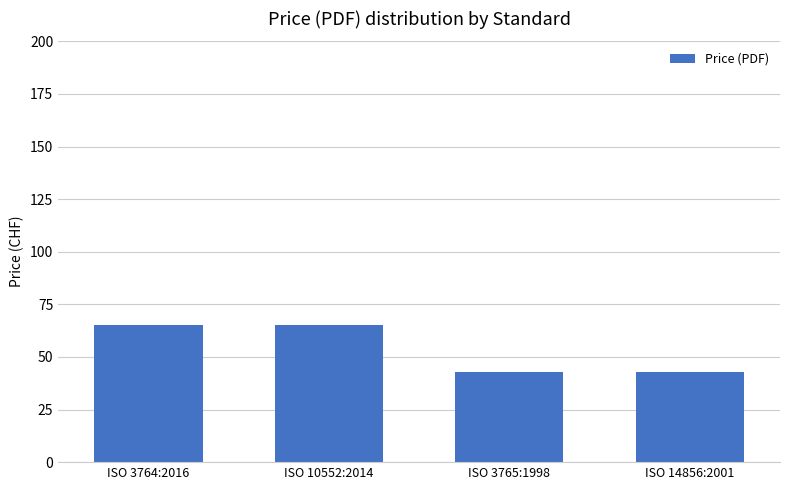

What is the label of the 3rd bar from the right?

ISO 10552:2014